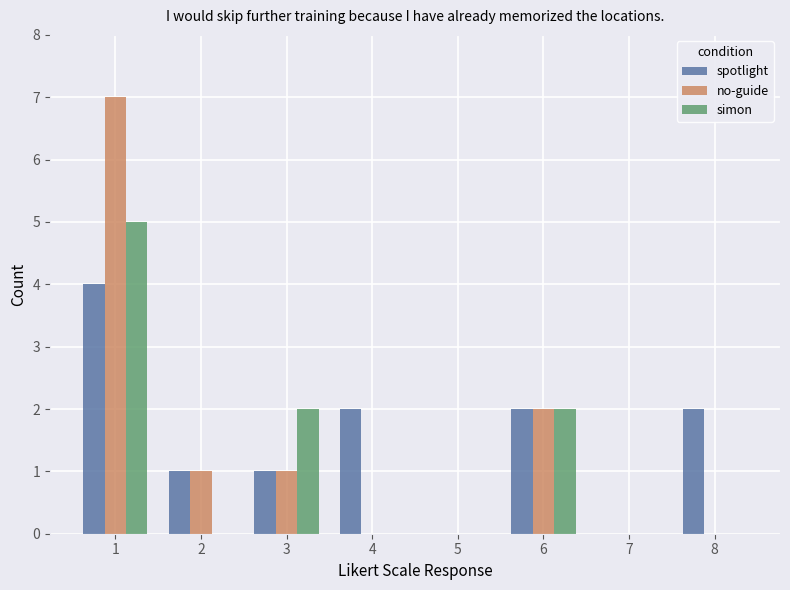

What is the maximum value for no-guide?

7